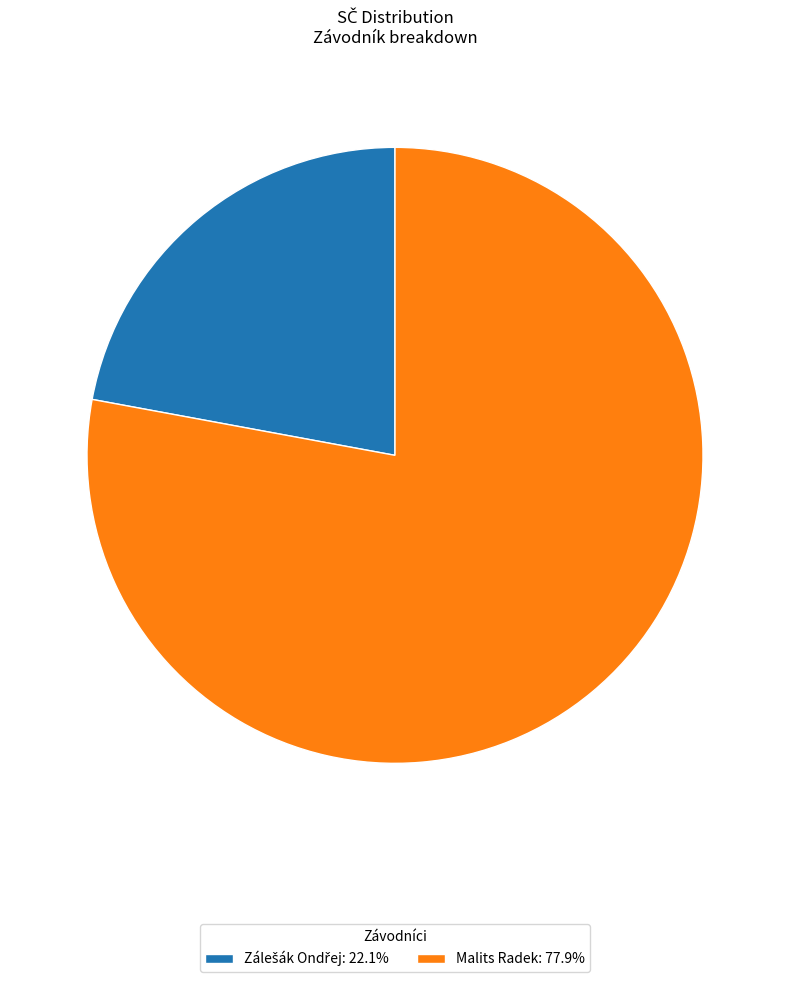

Is Malits Radek: 77.9% the majority of the pie?

Yes